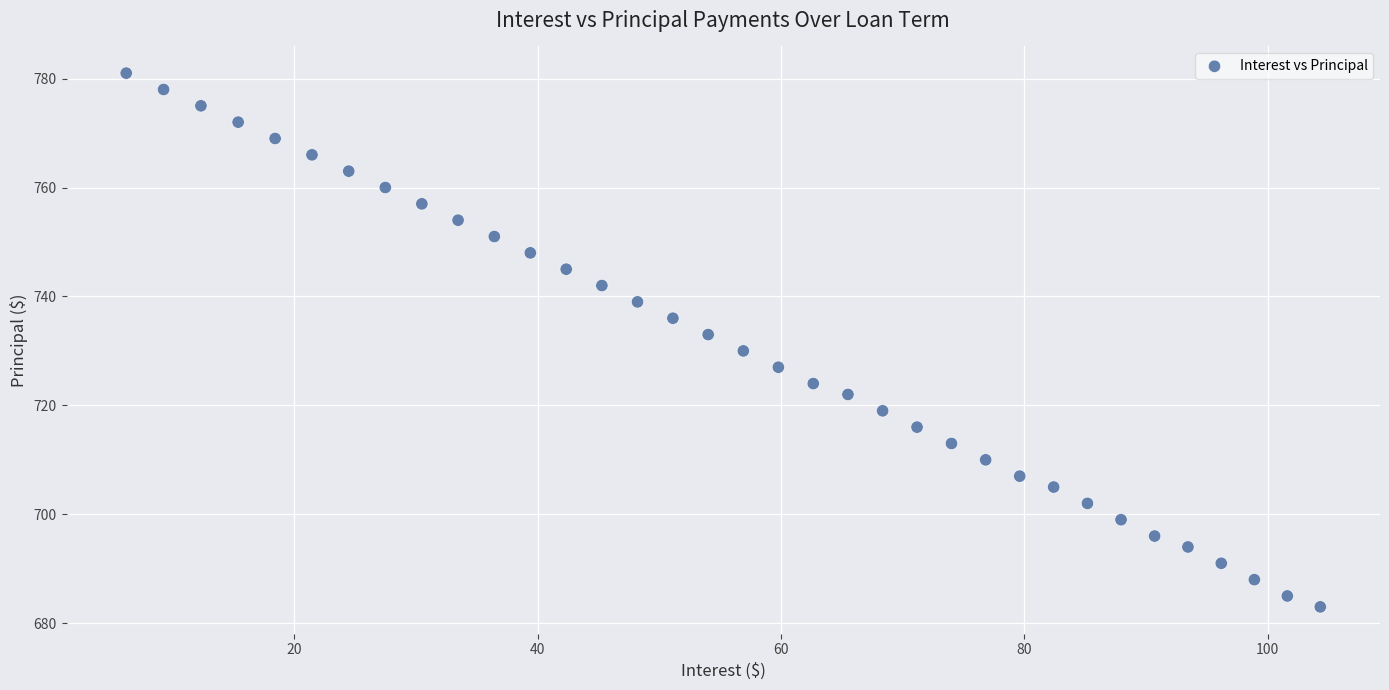

What is the range of Y values (max minus min)?

98